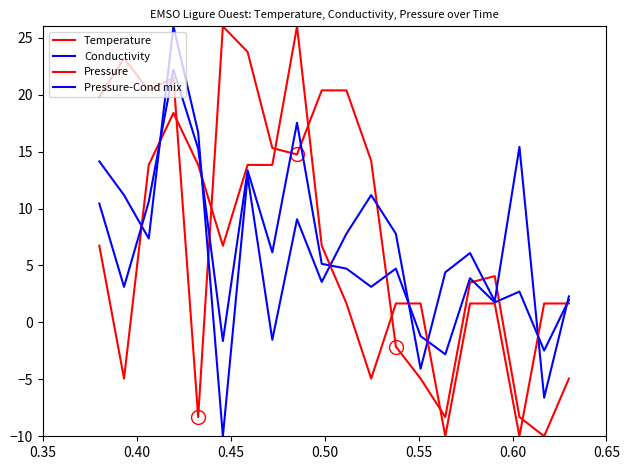

Is this an area chart (filled region under the line)?

No